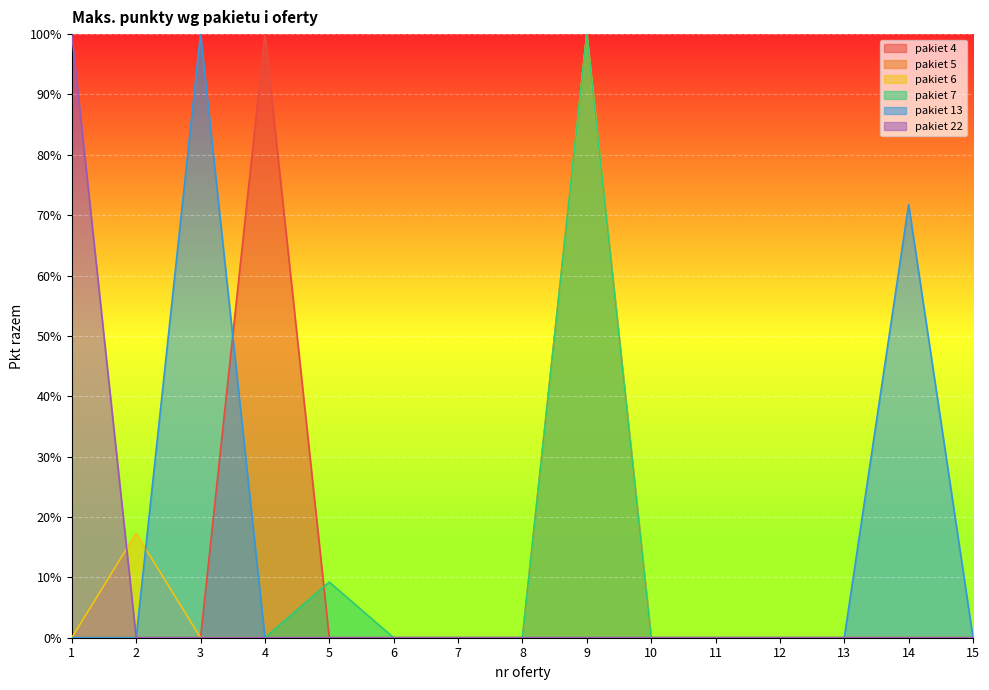

True or false: pakiet 13 has more than 2 points higher than both neighbors.

False